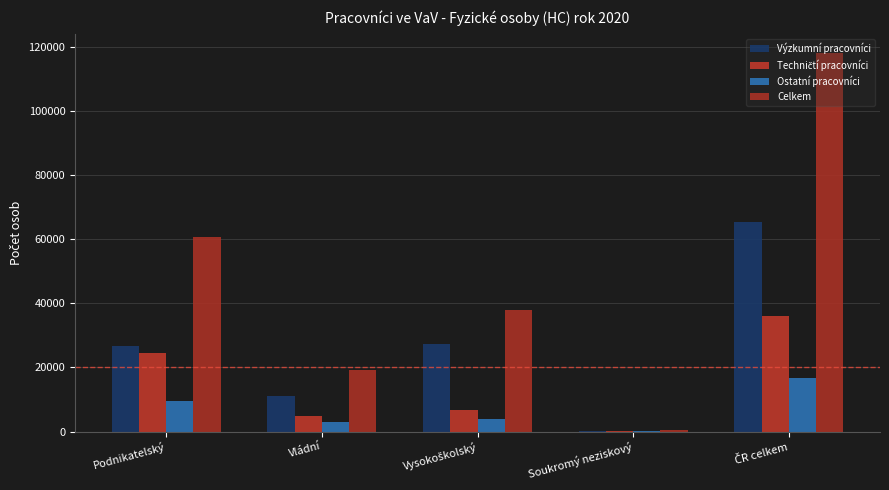

Rank the series by their average value, from lowest to highest.

Ostatní pracovníci, Techničtí pracovníci, Výzkumní pracovníci, Celkem